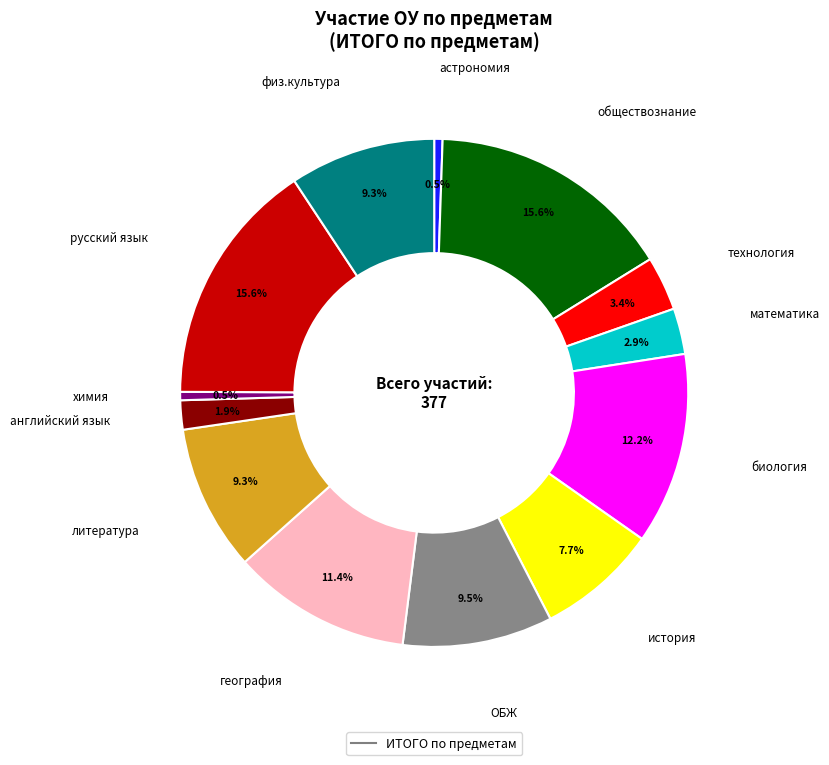

Is there a majority slice in this chart?

No